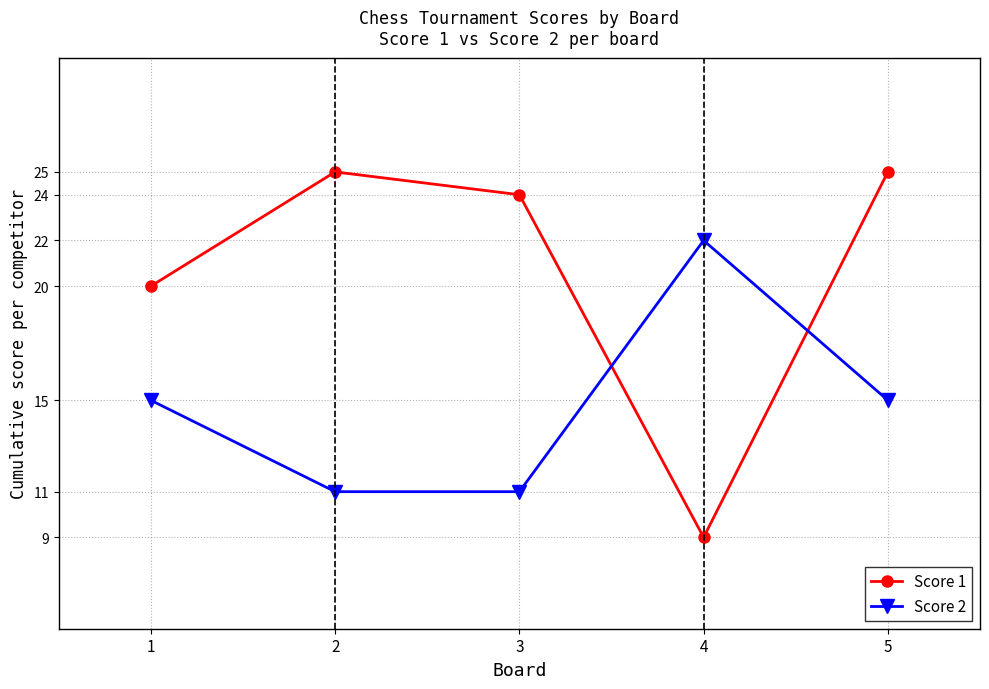

Which series ends up on top after the final intersection of Score 1 and Score 2?

Score 1